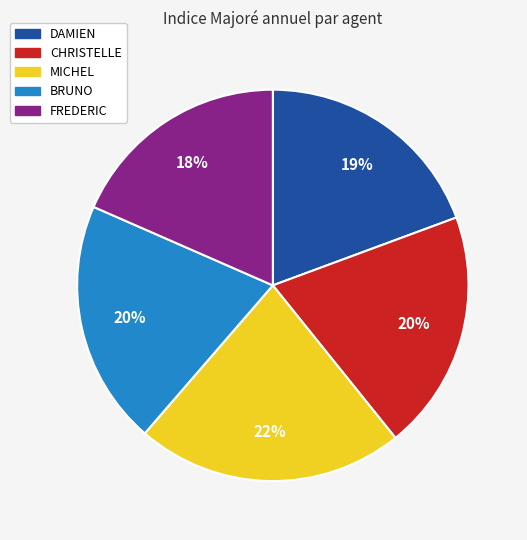

Count the number of slices in the pie.

5